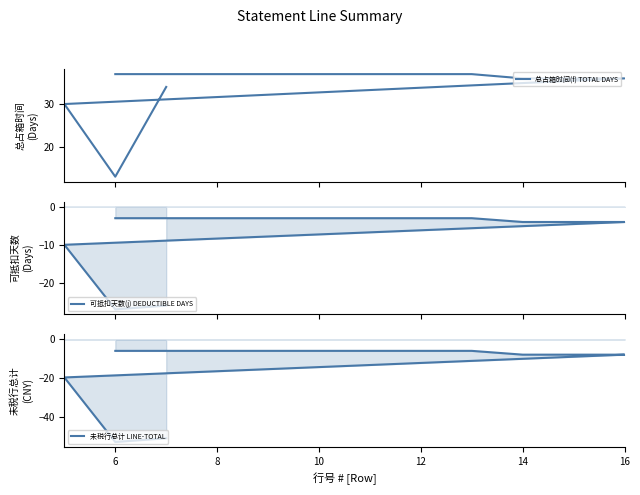

What is the minimum value shown in the chart?

-52.9